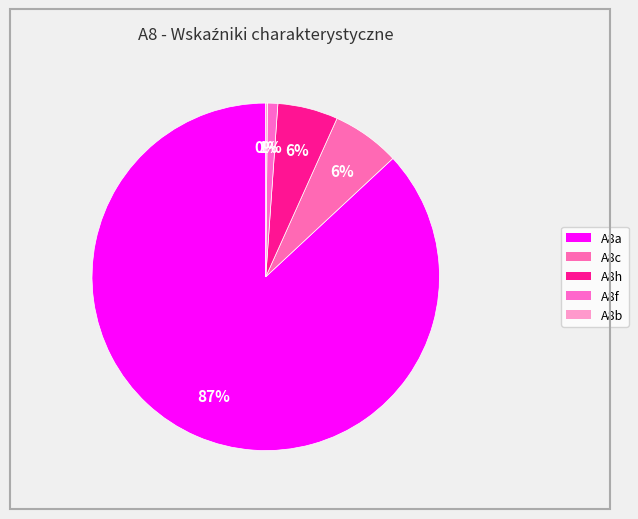

Count the number of slices in the pie.

5